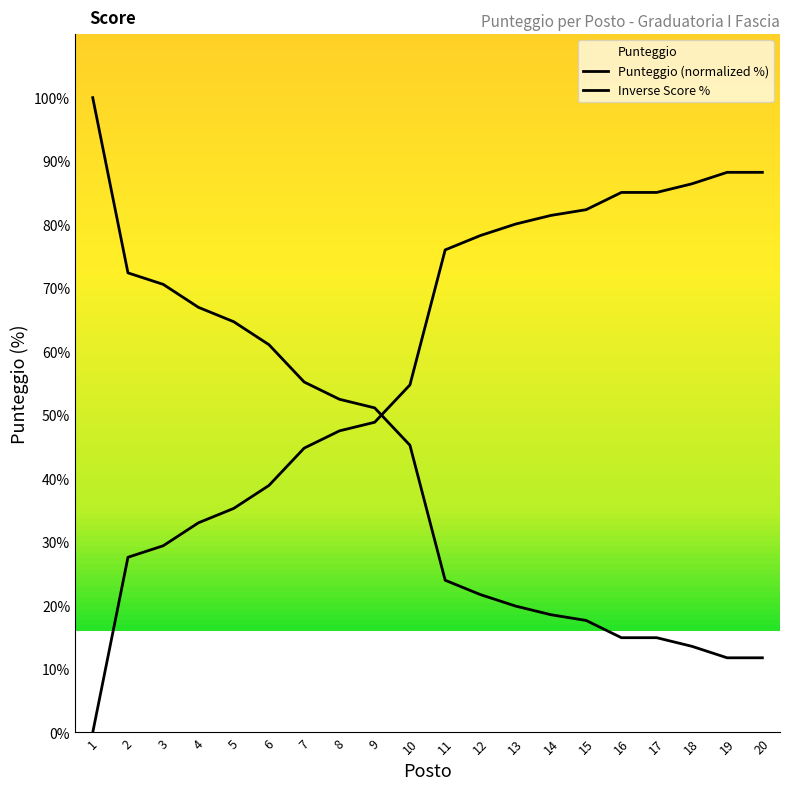

Does the chart display data point markers on the line(s)?

No